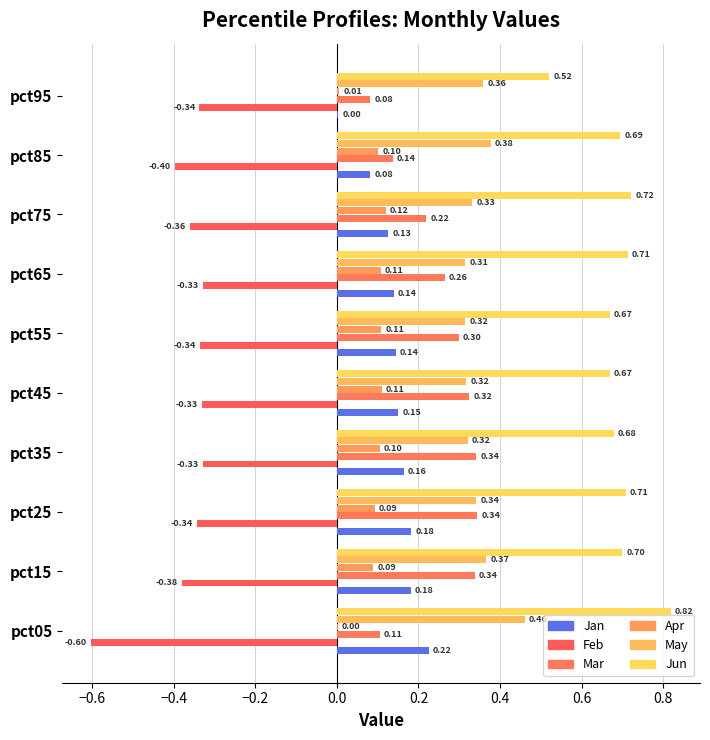

What is the label of the 4th bar from the right?

0.4